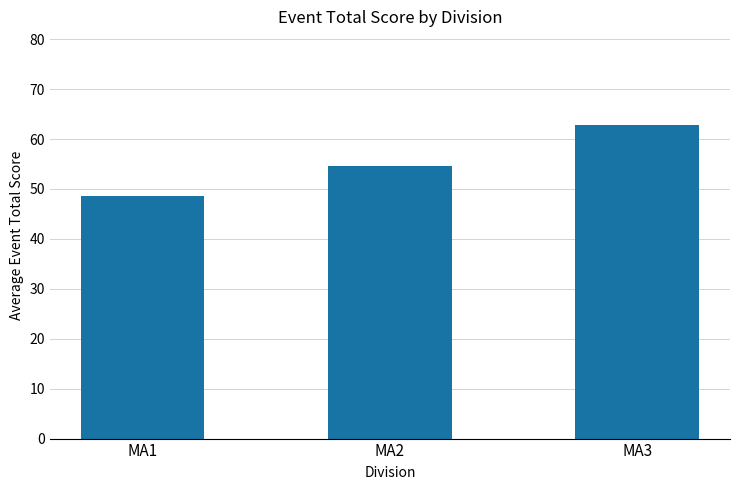

What is the value of the 1st bar from the left?

48.7